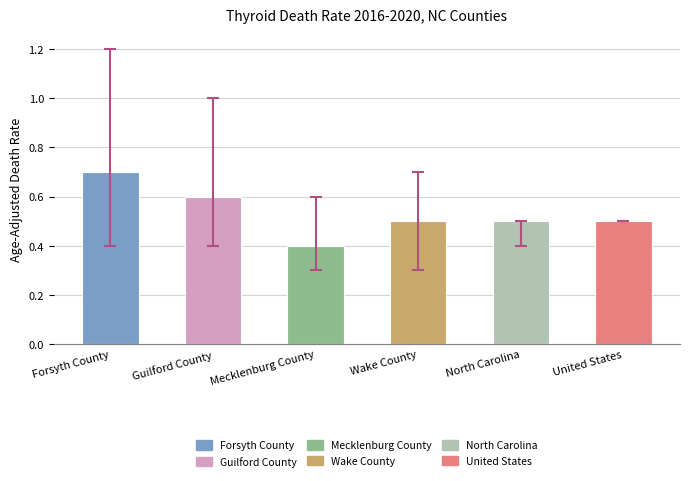

The chart shows a value of 0.7 at Forsyth County. True or false?

True